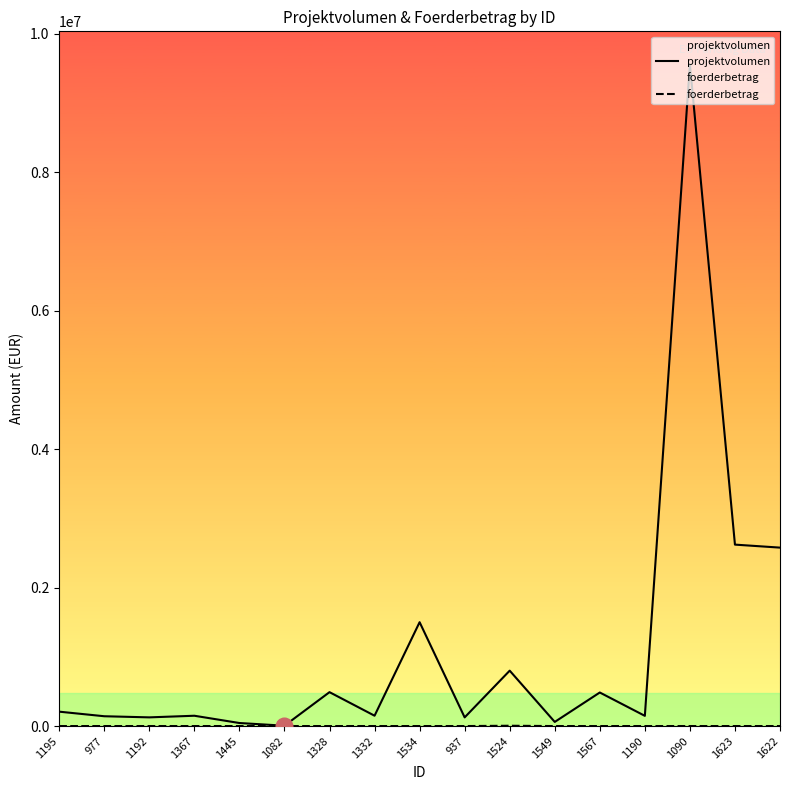

Rank the series by their average value, from highest to lowest.

projektvolumen, foerderbetrag